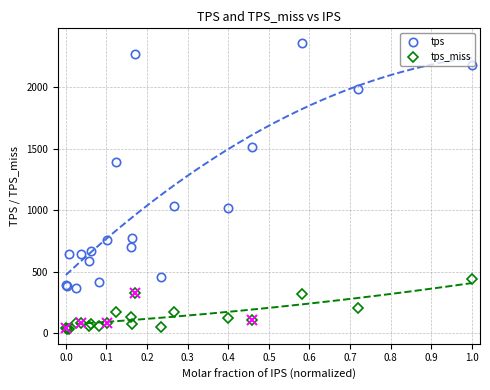

What are all the series names shown in the legend?

tps, tps_miss